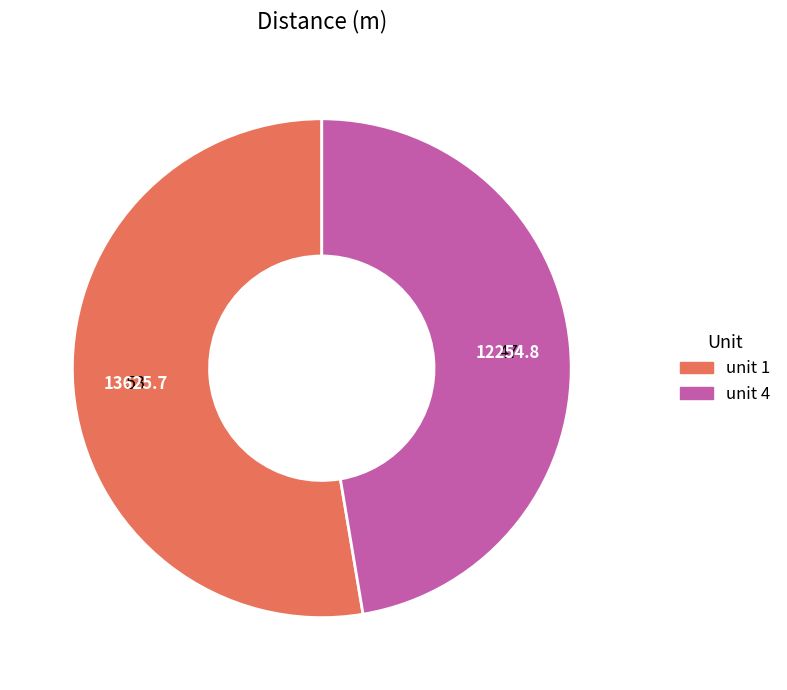

What is the smallest slice in the pie chart?

unit 4